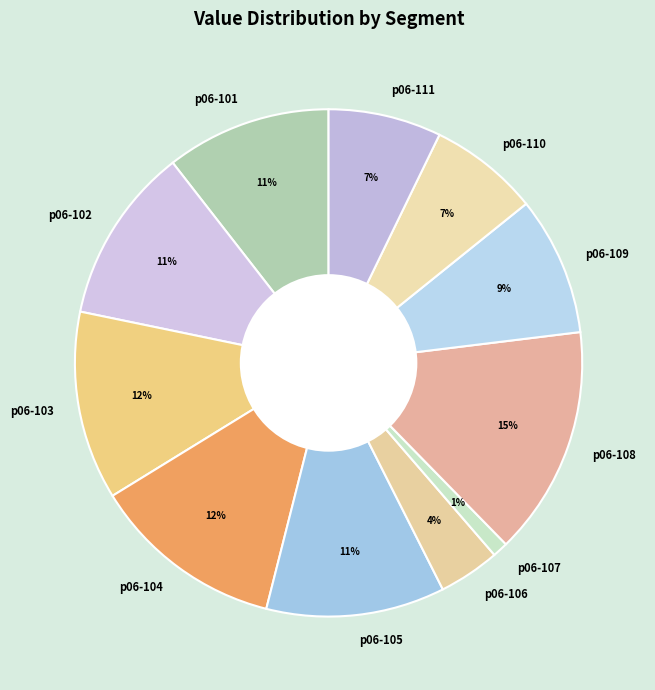

What percentage is the p06-101 slice, to the nearest percent?

11%